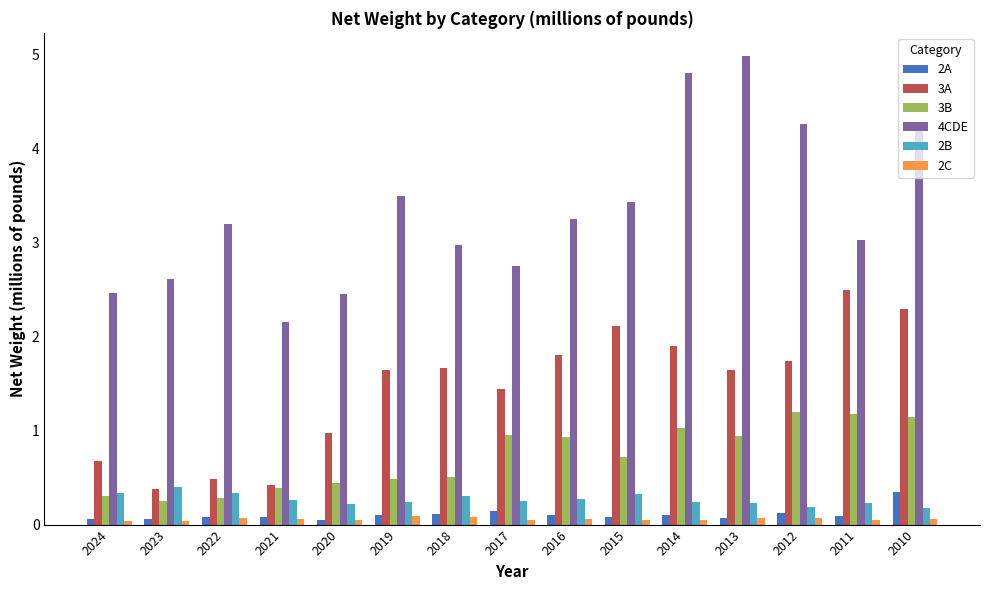

The 4CDE series shows 1.9 at 2019. True or false?

False